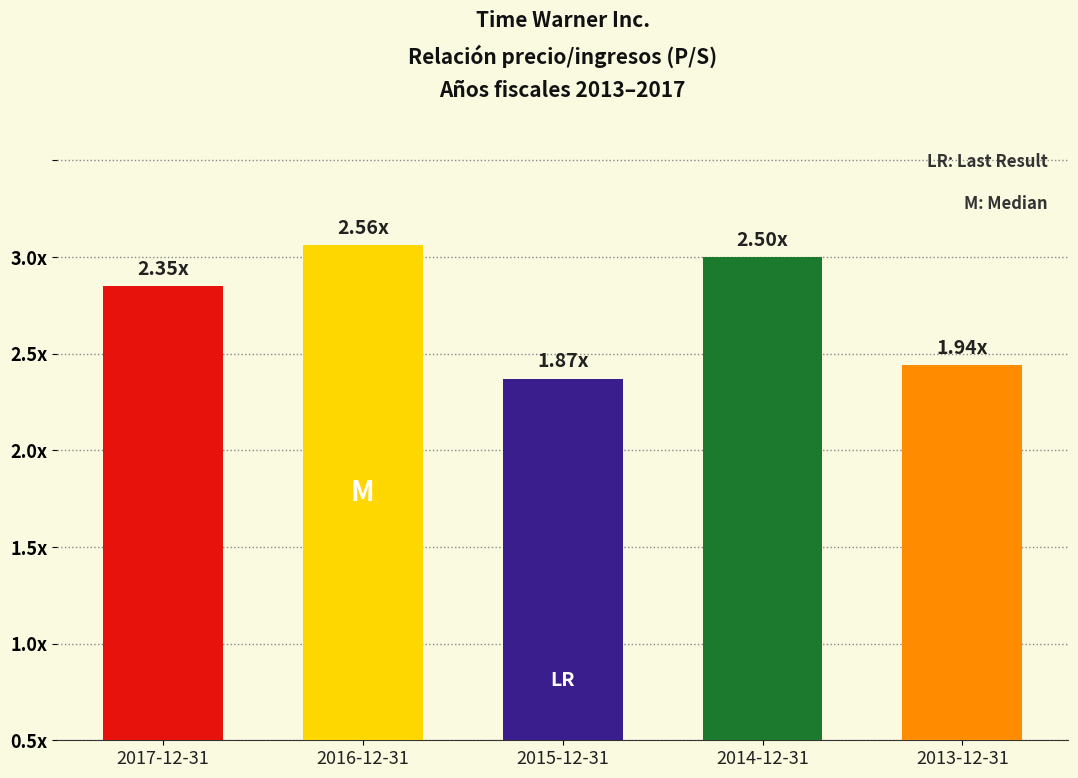

Are the bars horizontal?

No